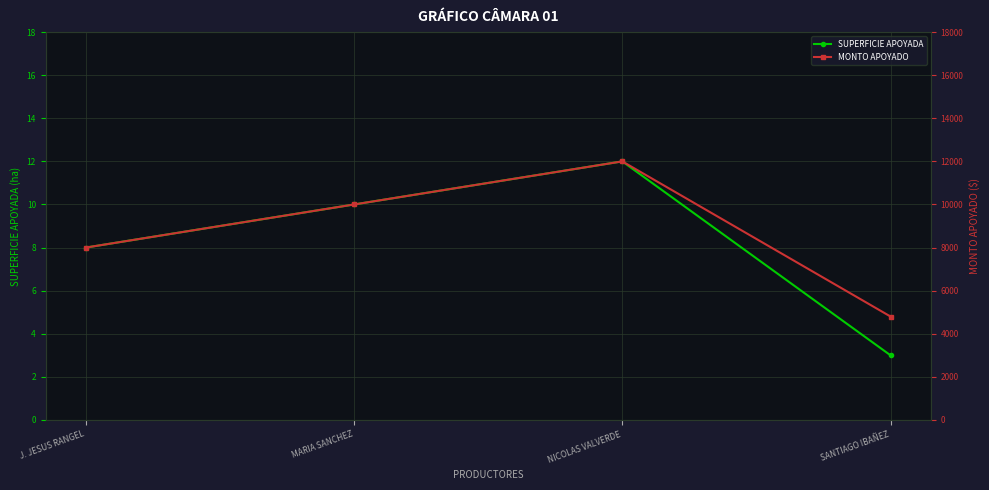

True or false: SUPERFICIE APOYADA has more than 0 interior local peaks.

True